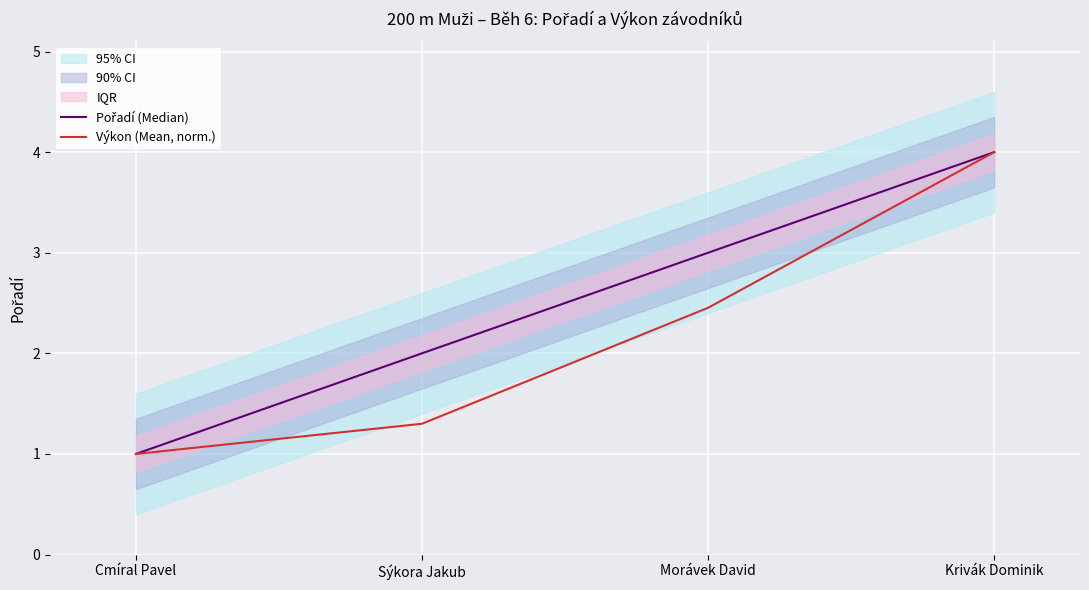

At how many categories does at least one series exceed 3?

1